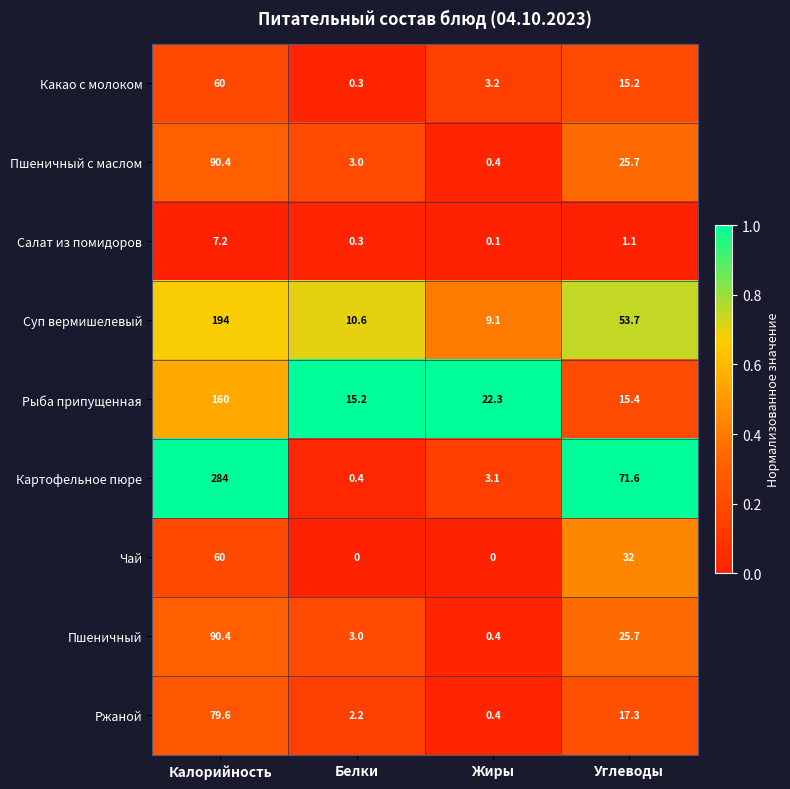

What is the sum of all Рыба припущенная values?

212.9